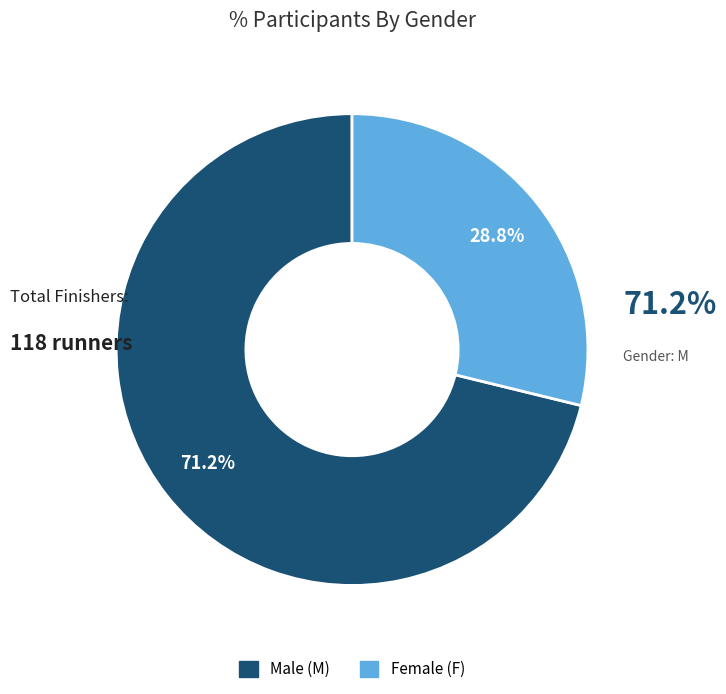

Count the number of slices in the pie.

2